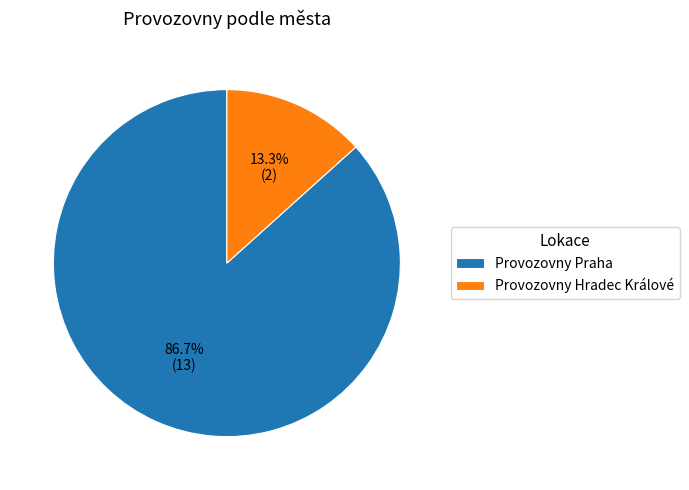

To the nearest percent, what percentage of the pie is Provozovny Hradec Králové?

13%